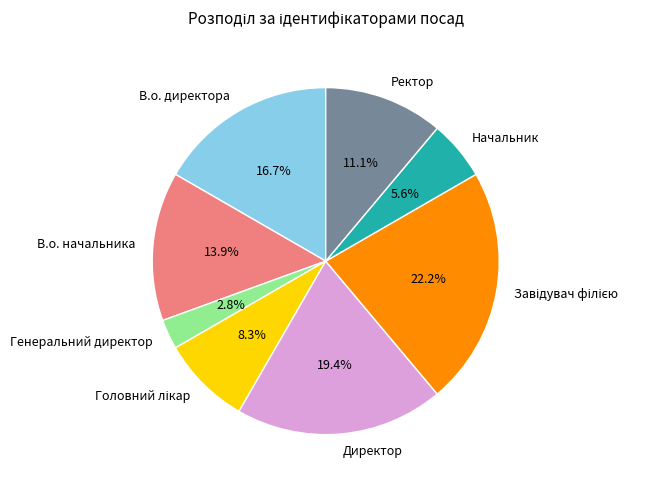

The Ректор slice represents 17% of the pie. True or false?

False